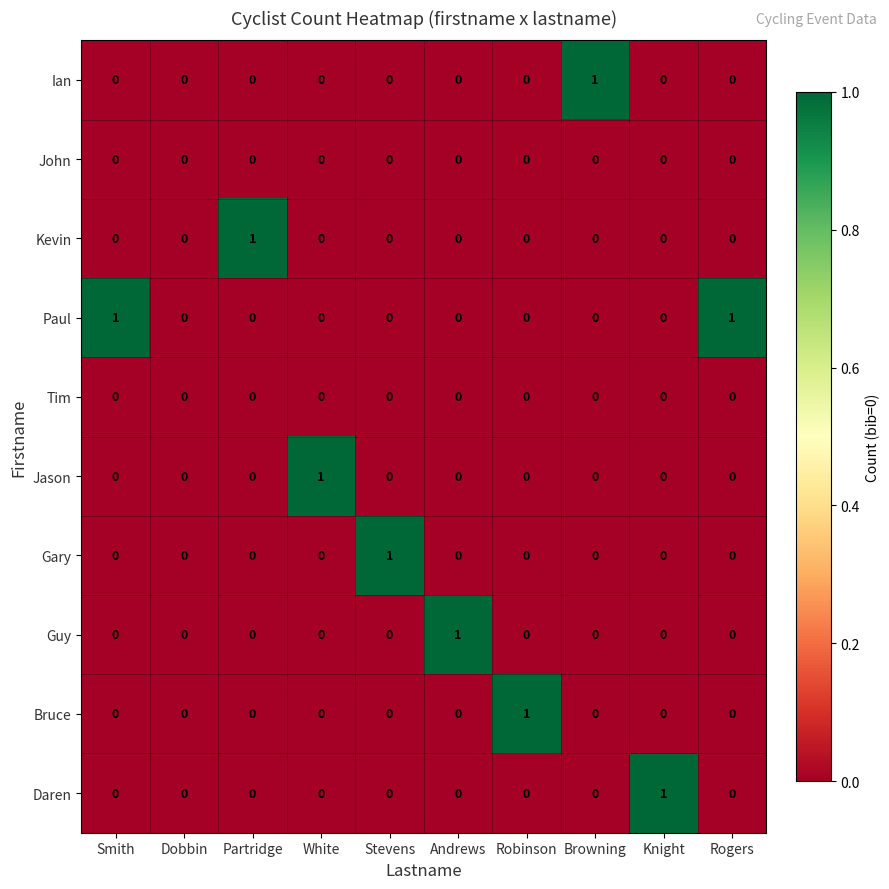

What is the total value across all series at Andrews?

1